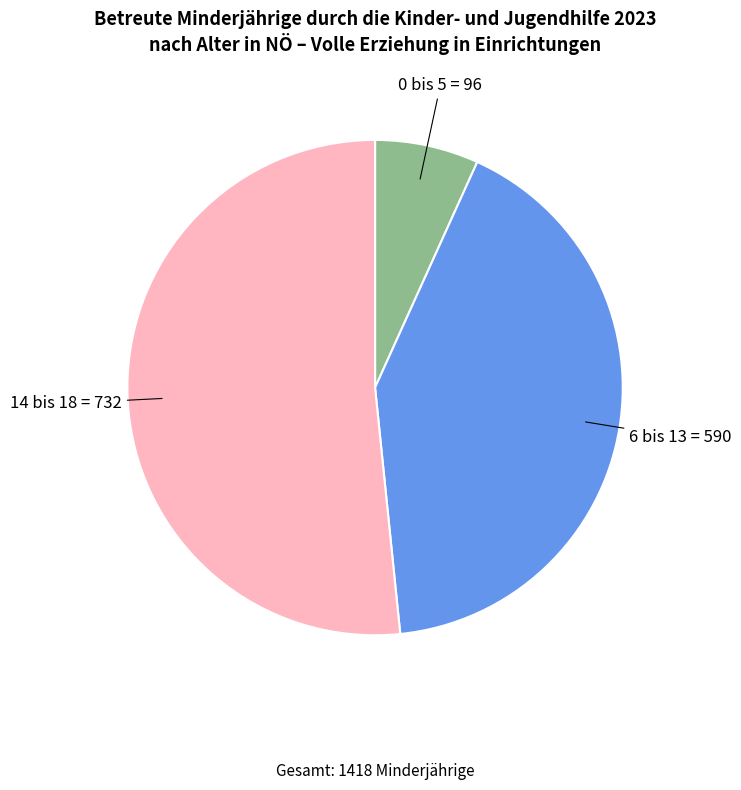

Is there a majority slice in this chart?

Yes